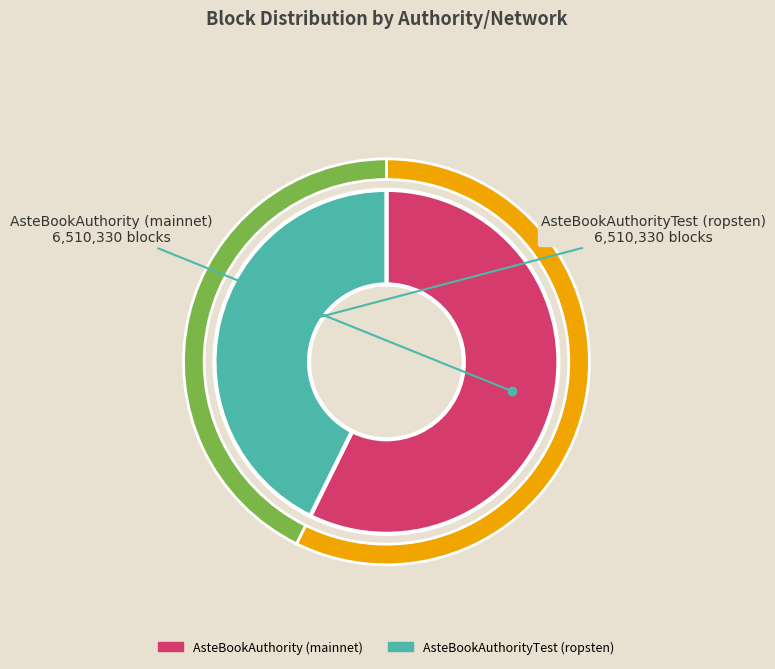

Which category has the biggest portion of the pie?

AsteBookAuthority (mainnet)